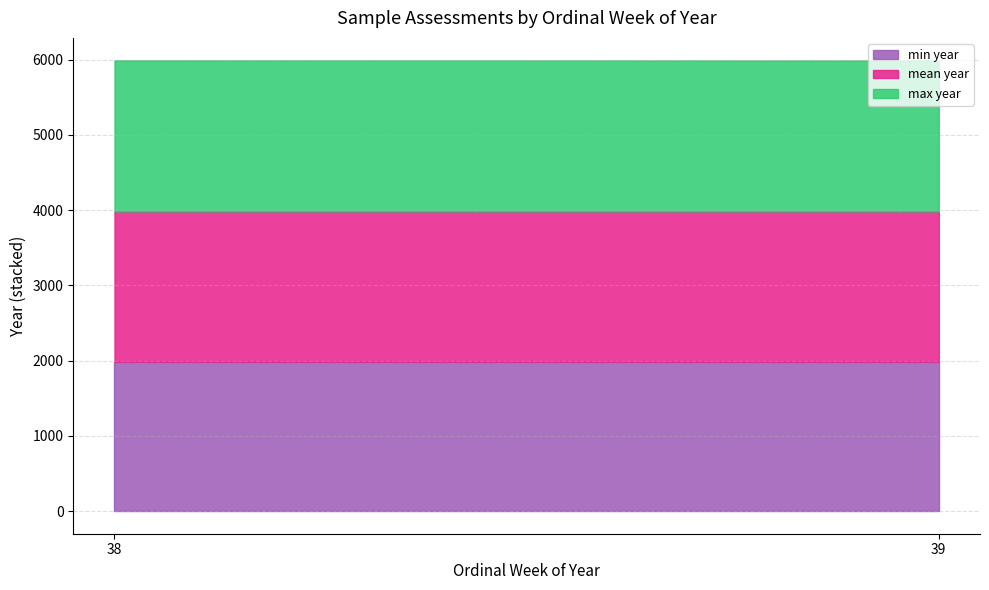

Reading right to left, transcribe the values for min year.

39=1988.0	38=1988.0